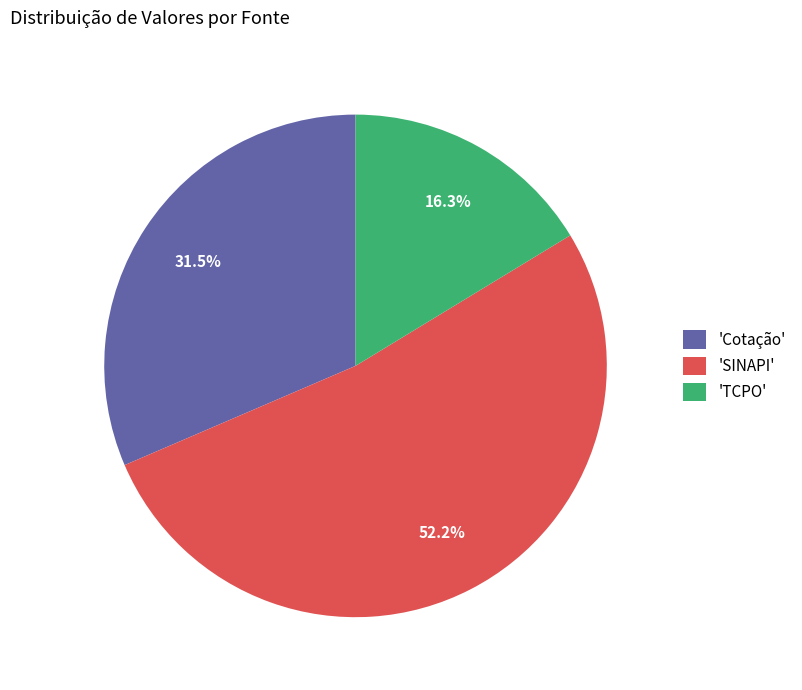

How many segments does this pie chart have?

3